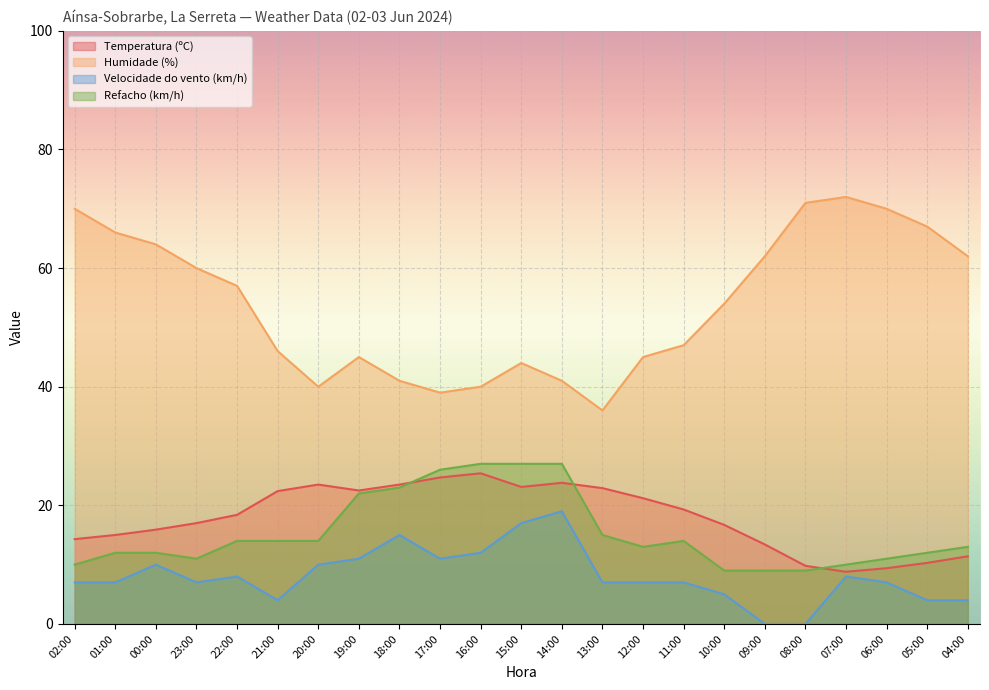

True or false: Humidade (%) has a value of 30.6 at 04:00.

False